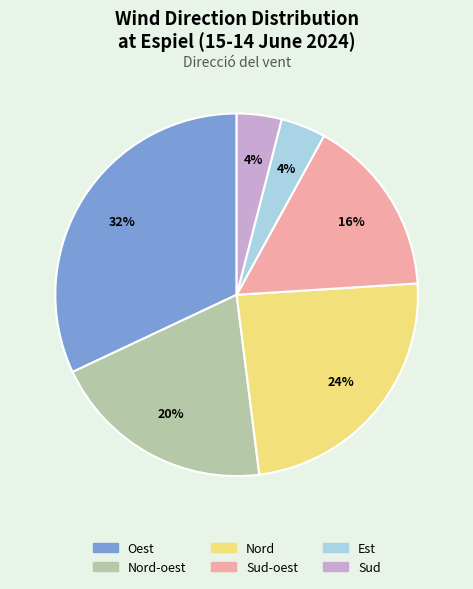

Count the number of slices in the pie.

6